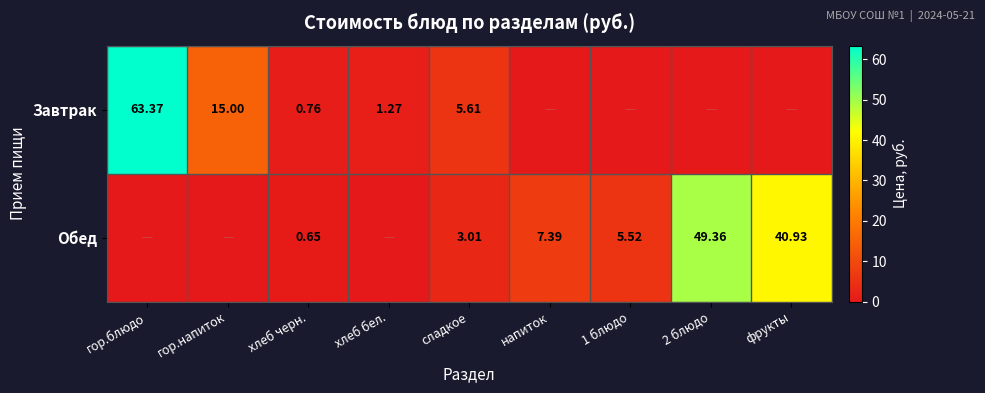

Is the value of Завтрак at хлеб черн. greater than the value of Обед at сладкое?

No